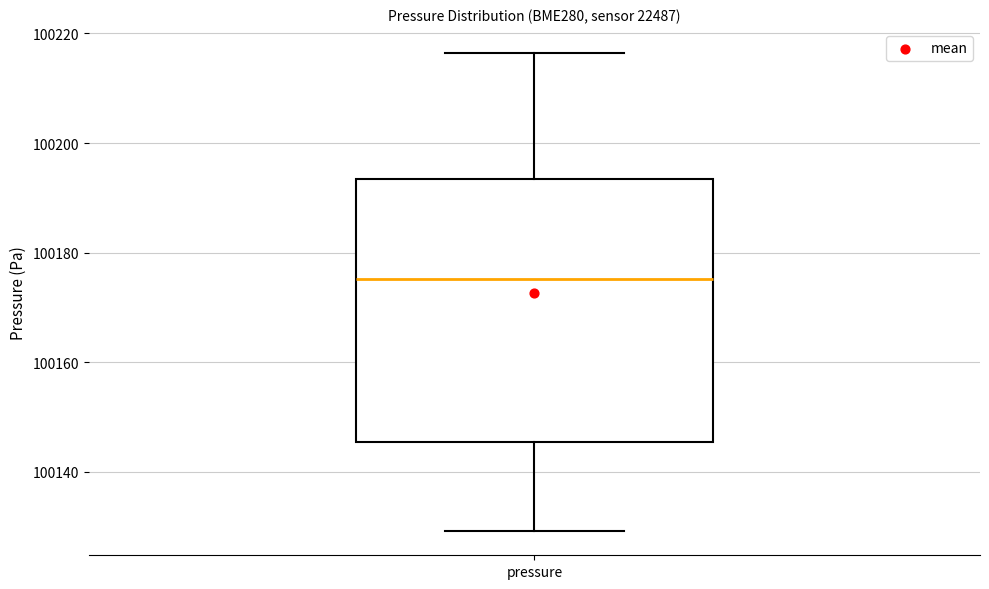

Where does the median line of the box for pressure sit on the y-axis? The values are not printed on the chart, so give them approximately, as read against the axis.

100176